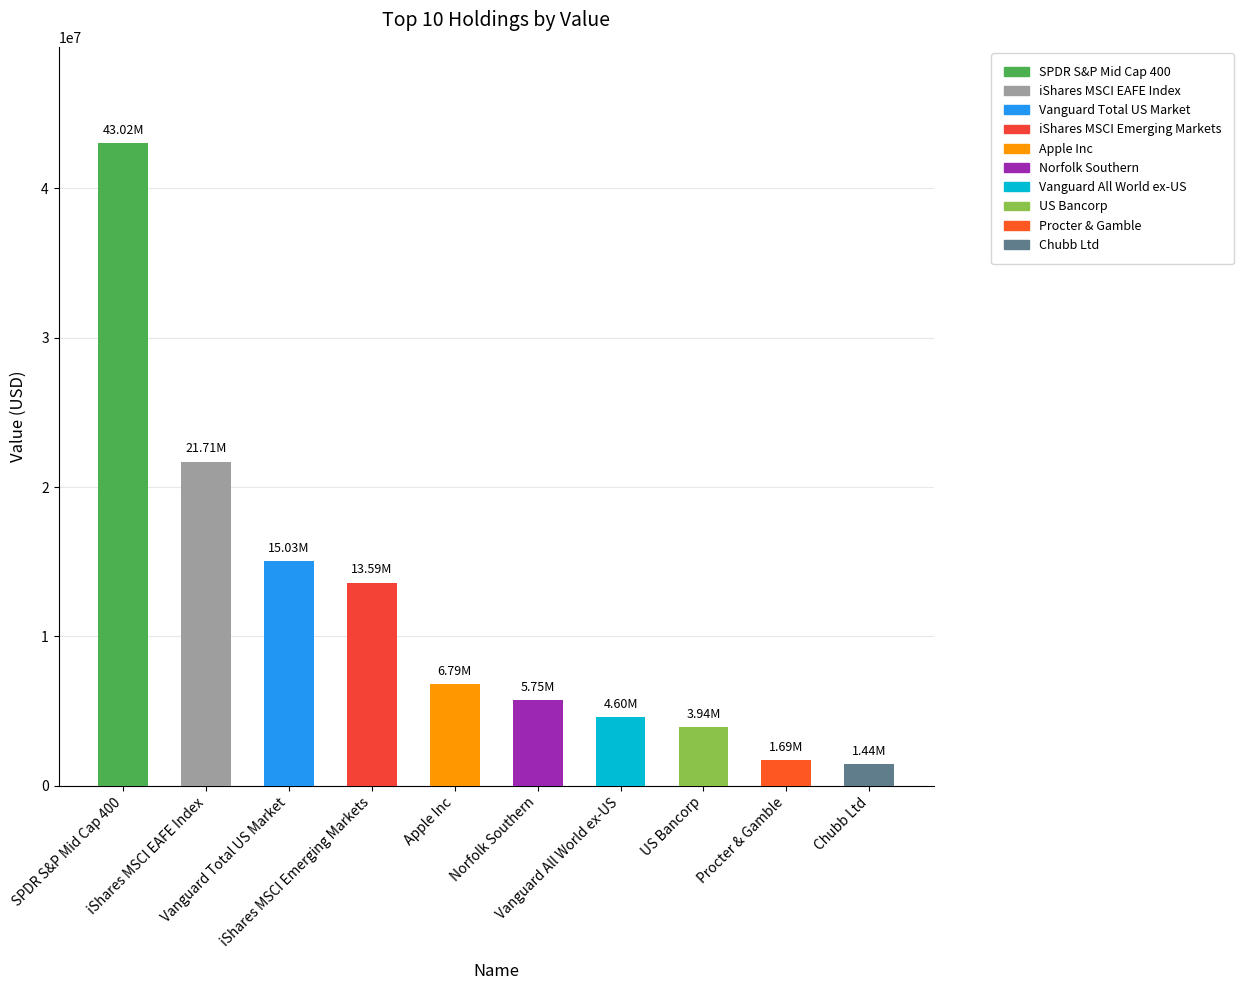

Which has a higher value, Vanguard All World ex-US or US Bancorp?

Vanguard All World ex-US